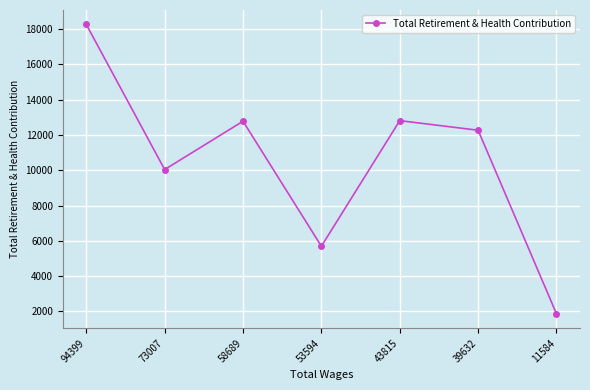

Between 94399 and 39632, which is larger?

94399